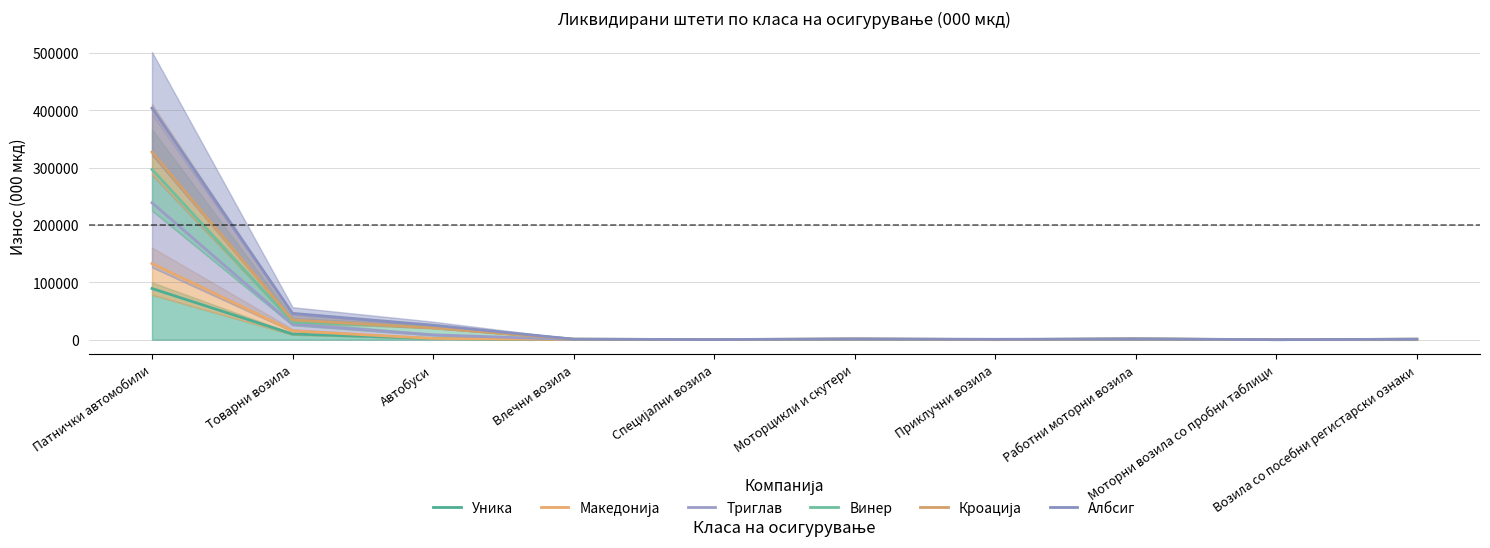

Does the chart display data point markers on the line(s)?

No